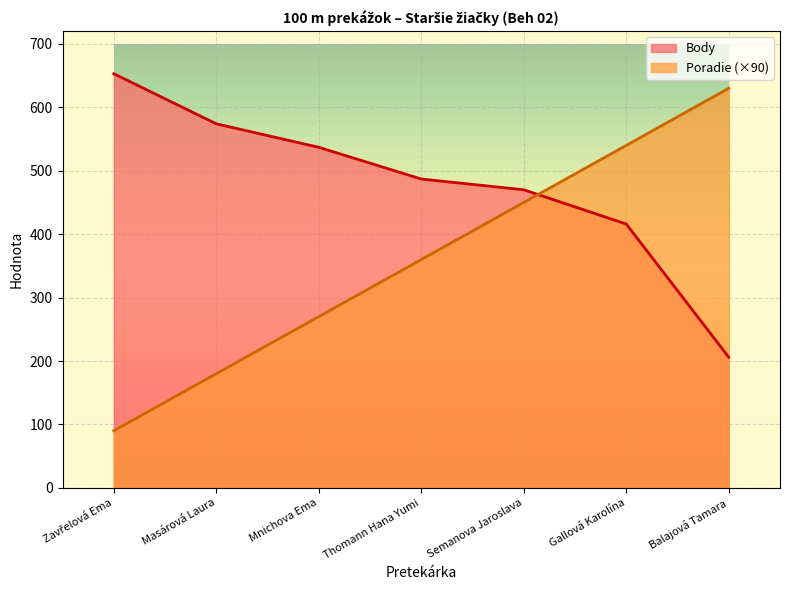

Does the chart display data point markers on the line(s)?

No